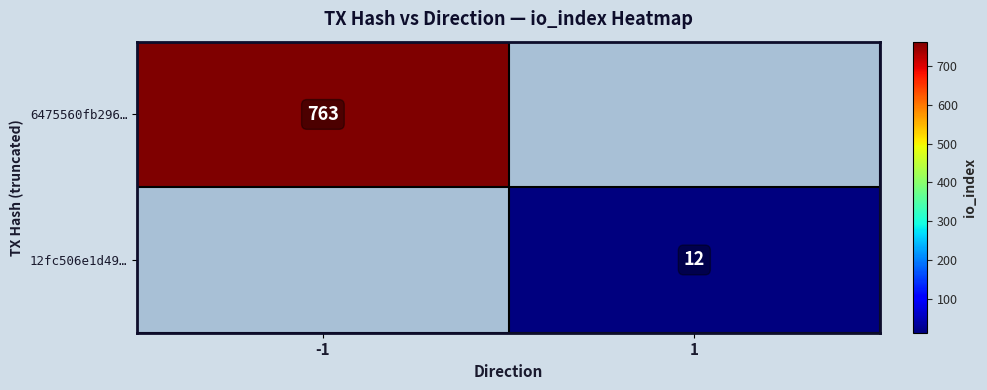

At how many categories does at least one series exceed 426?

1